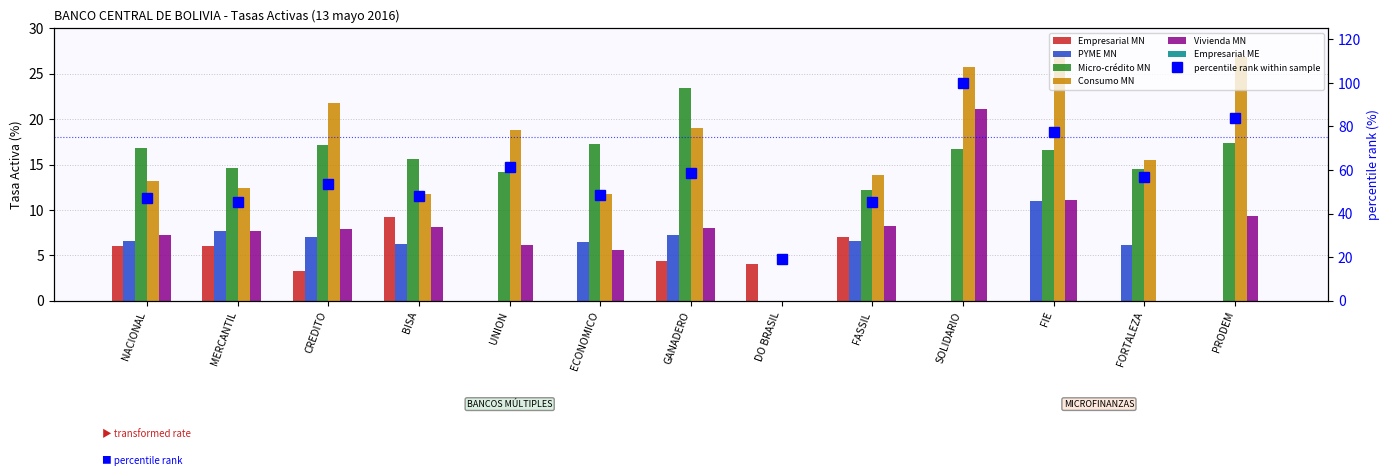

What is the label of the 5th bar from the right?

FASSIL